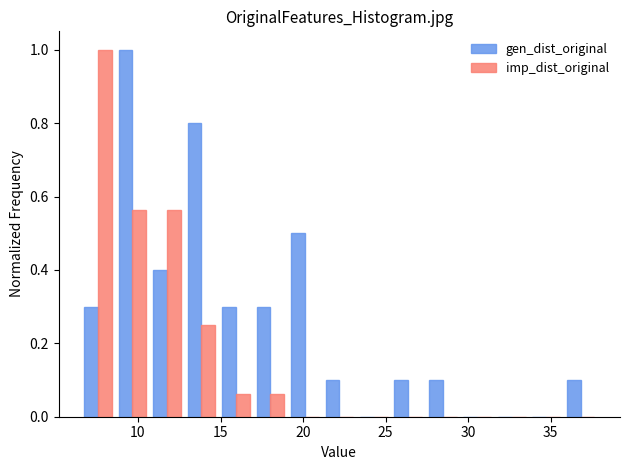

In the gen_dist_original series, which range on the x-axis has the tallest bar?

8.5 to 10.5